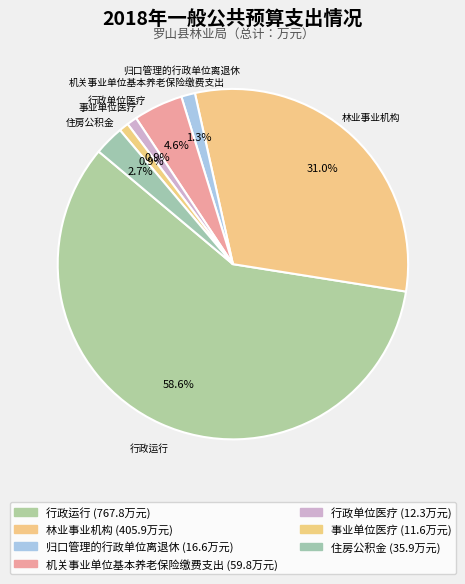

Rank the categories by value from highest to lowest.

行政运行, 林业事业机构, 机关事业单位基本养老保险缴费支出, 住房公积金, 归口管理的行政单位离退休, 行政单位医疗, 事业单位医疗